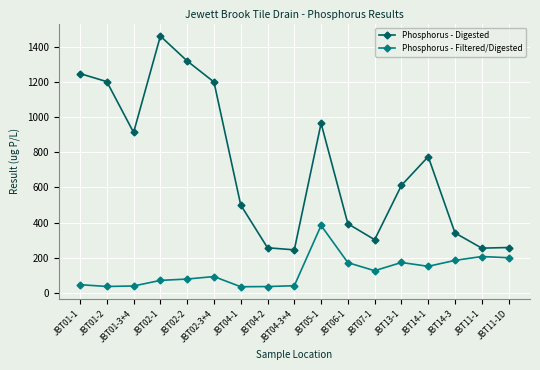

Which series has the widest spread of values?

Phosphorus - Digested